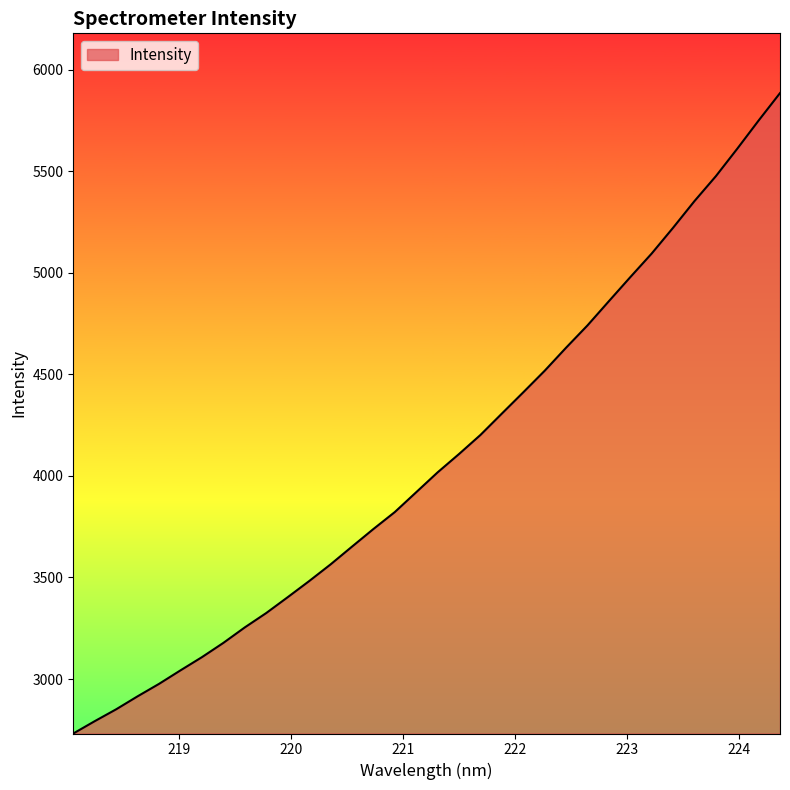

What is the smallest value displayed?

2731.8